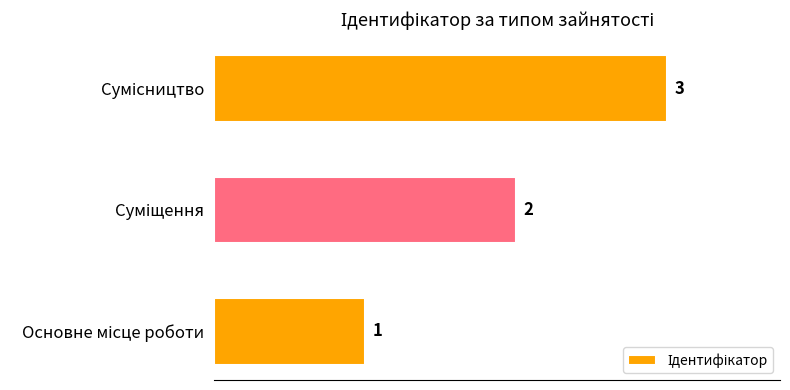

What is the sum of all values?

6